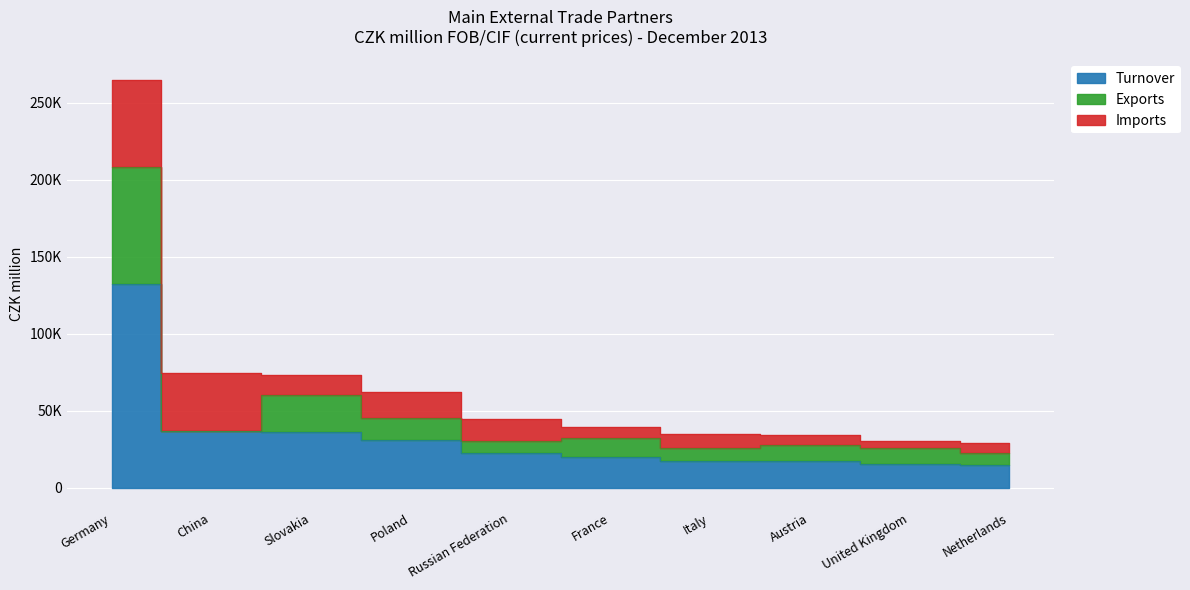

What are all the series names shown in the legend?

Turnover, Exports, Imports